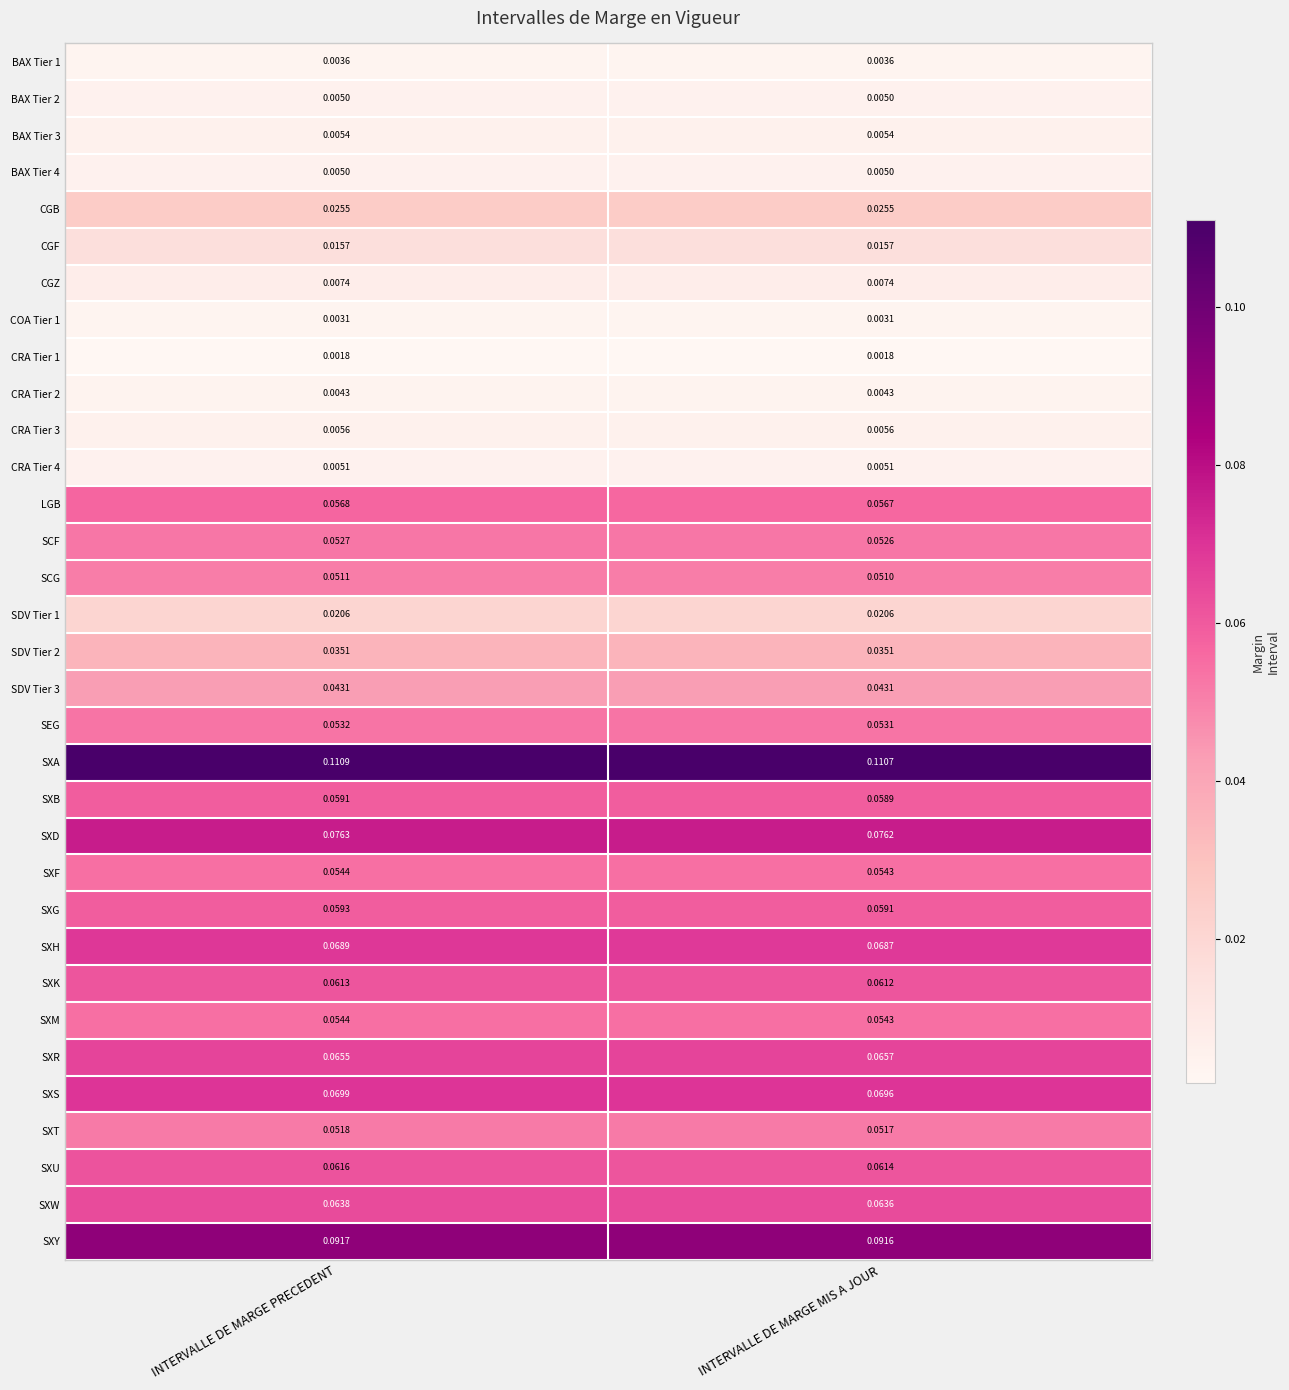

Where is SXM nearest to the value 0?

INTERVALLE DE MARGE MIS A JOUR